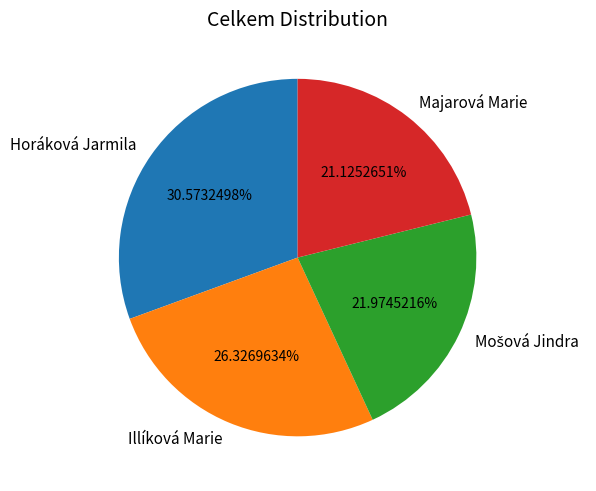

Approximately how many times larger is the value at Horáková Jarmila compared to Majarová Marie?

1.4